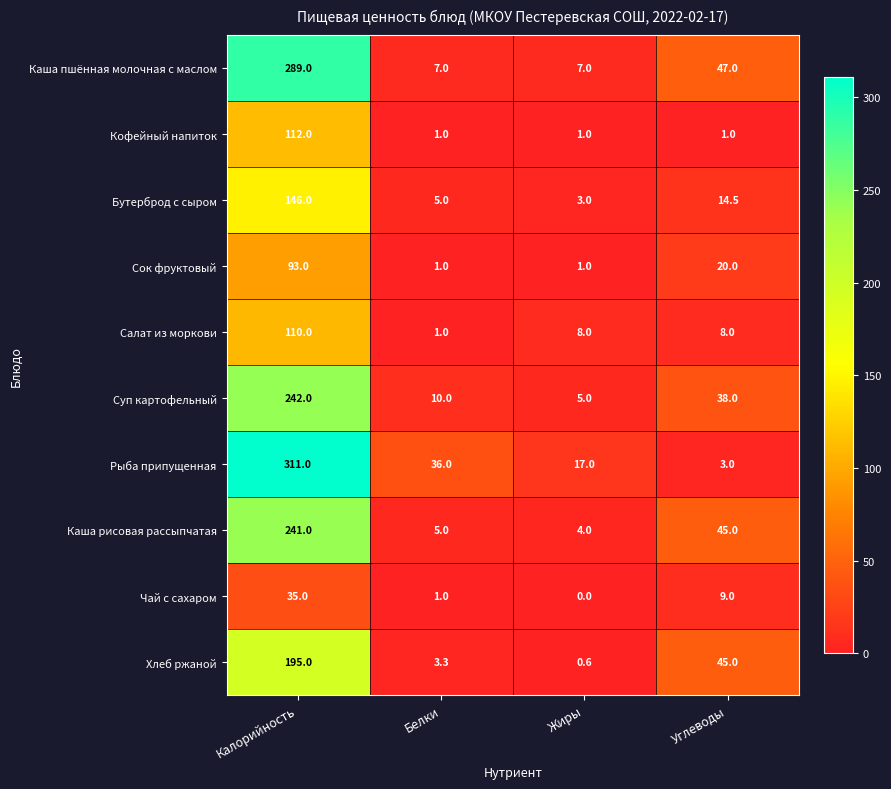

Which series changed the most between Белки and Углеводы?

Хлеб ржаной